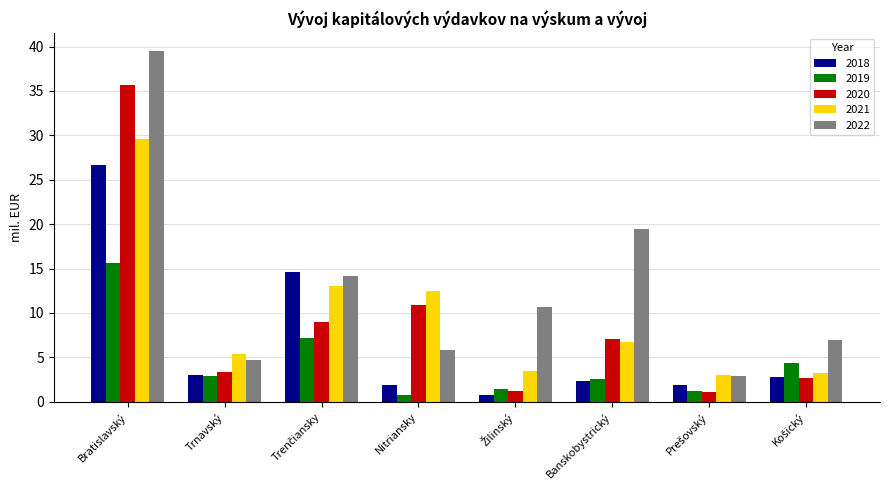

What are all the series names shown in the legend?

2018, 2019, 2020, 2021, 2022